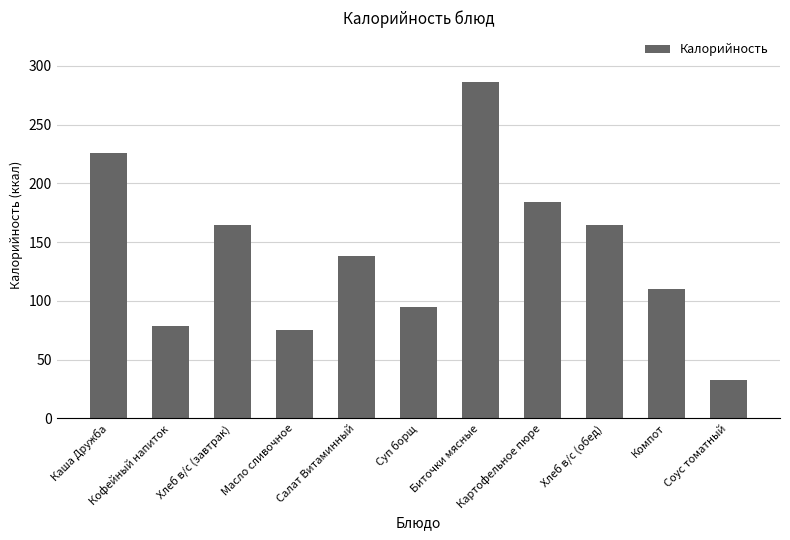

What is the label of the 3rd bar from the left?

Хлеб в/с (завтрак)